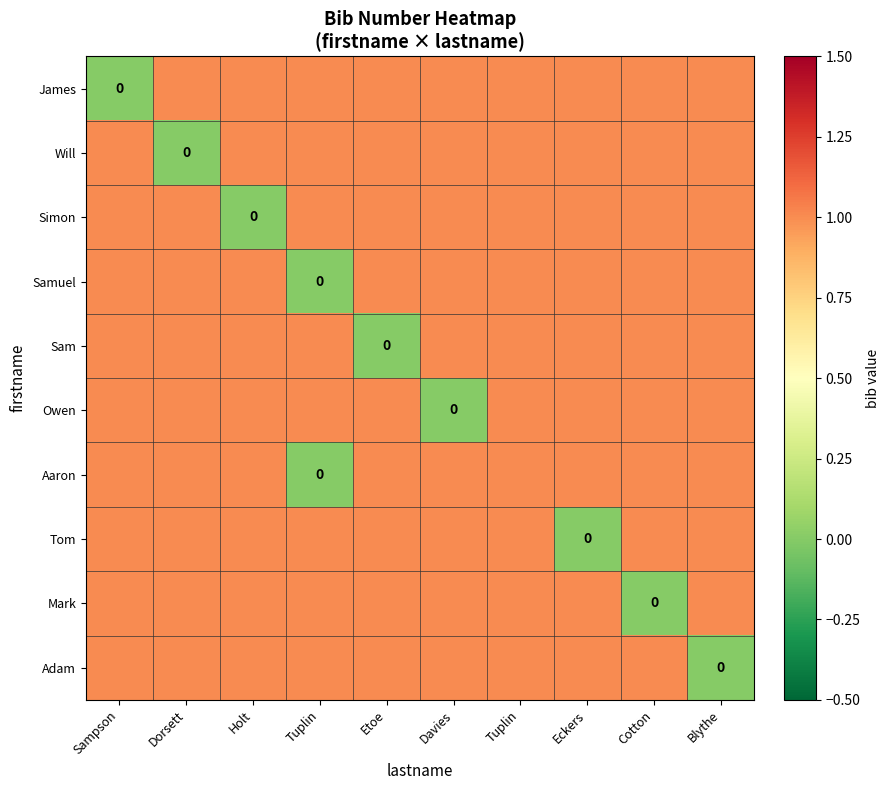

What is the approximate value of Tom at Davies?

1